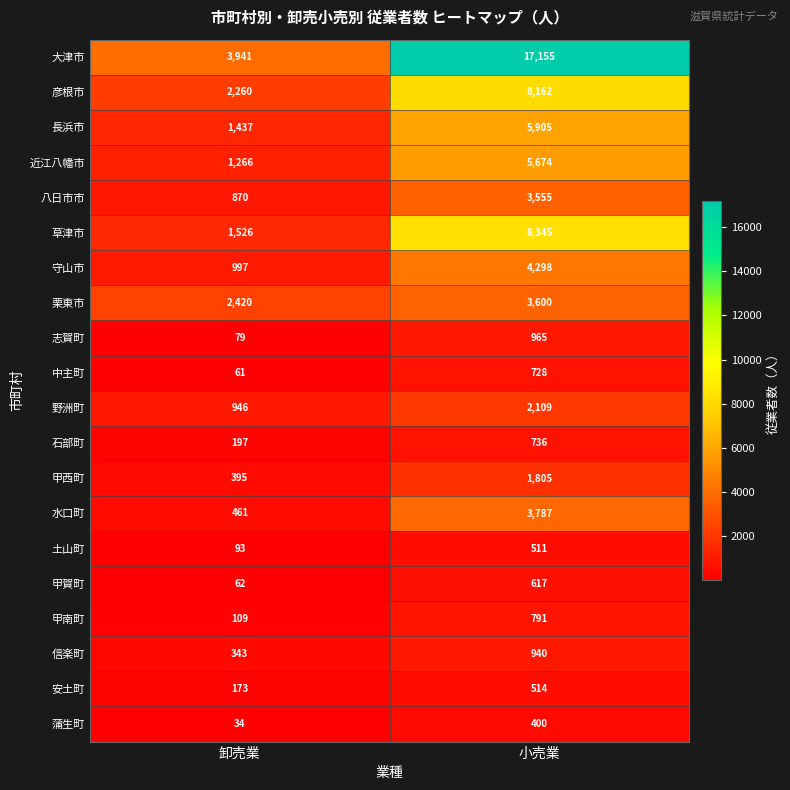

How many series are shown in this chart?

20